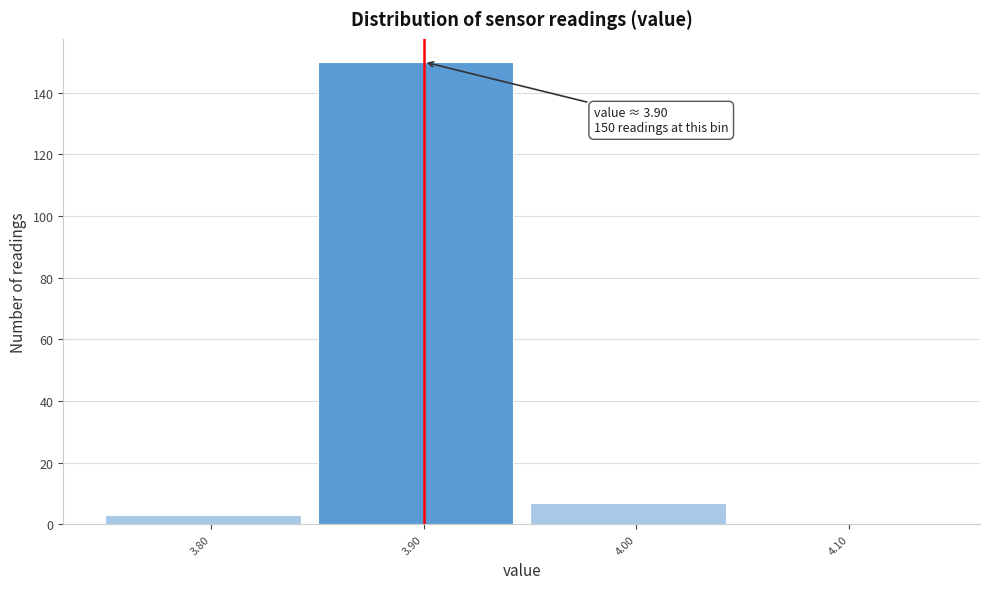

Which range on the x-axis has the tallest bar?

3.85 to 3.95